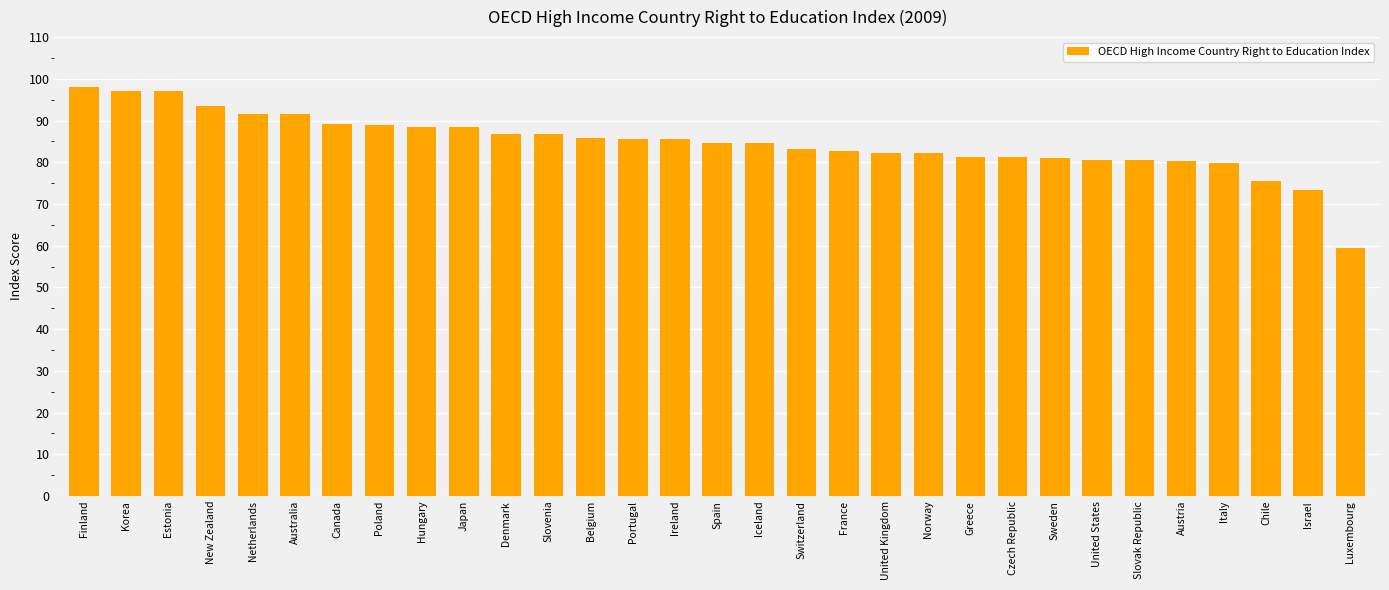

What is the greatest value displayed?

98.1